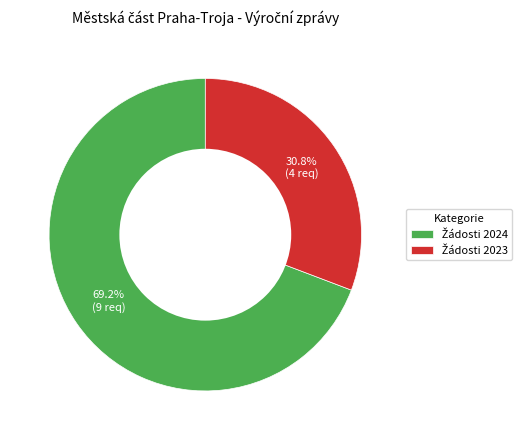

To the nearest percent, what is the difference between the largest and smallest slice percentages?

38%